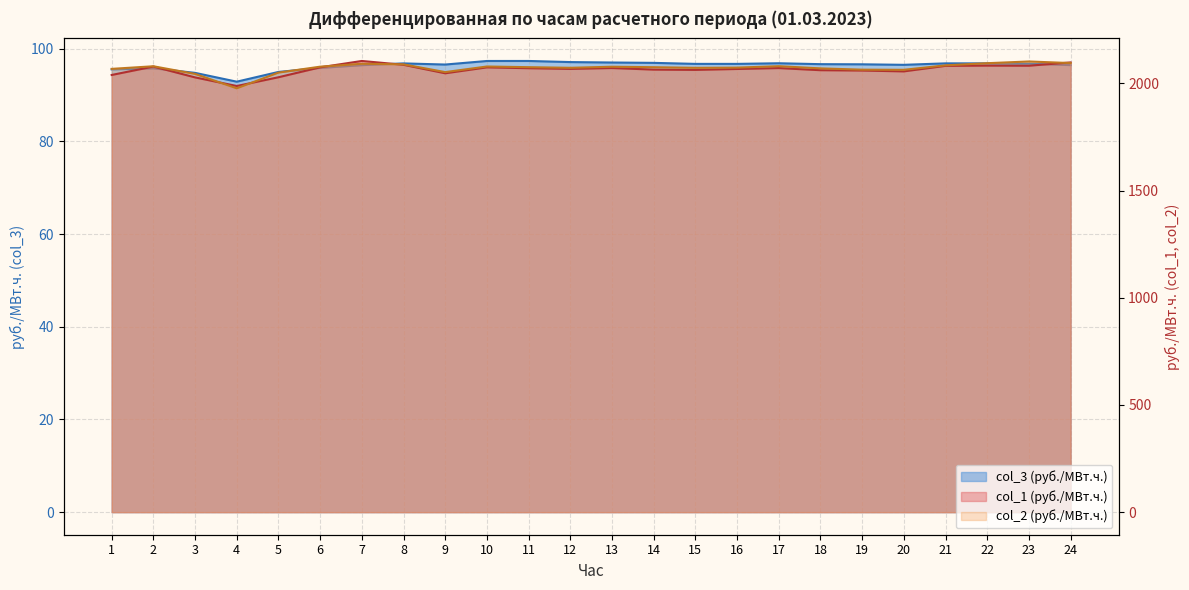

Which has a higher value, 14 or 11?

11